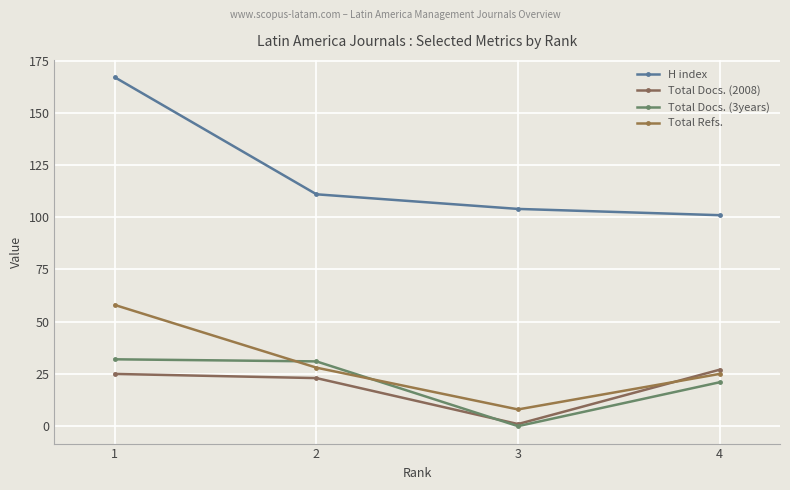

The value of Total Docs. (2008) at 4 is 27. True or false?

True